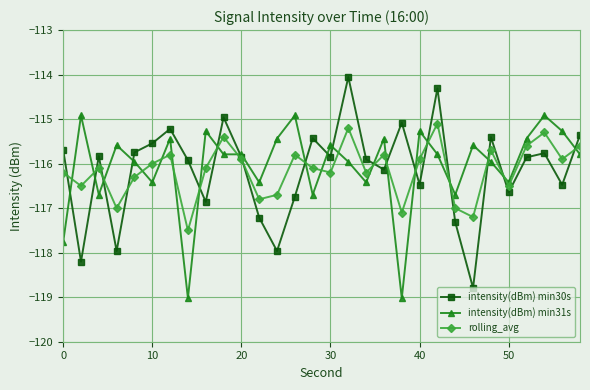

How many lines are shown in the chart?

3